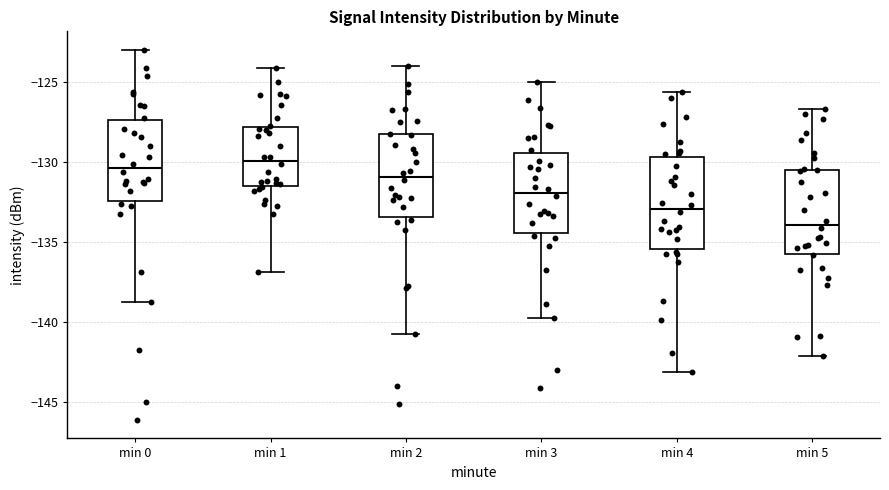

Where is the lower edge of the box for min 3 on the y-axis? The values are not printed on the chart, so give them approximately, as read against the axis.

-134.5